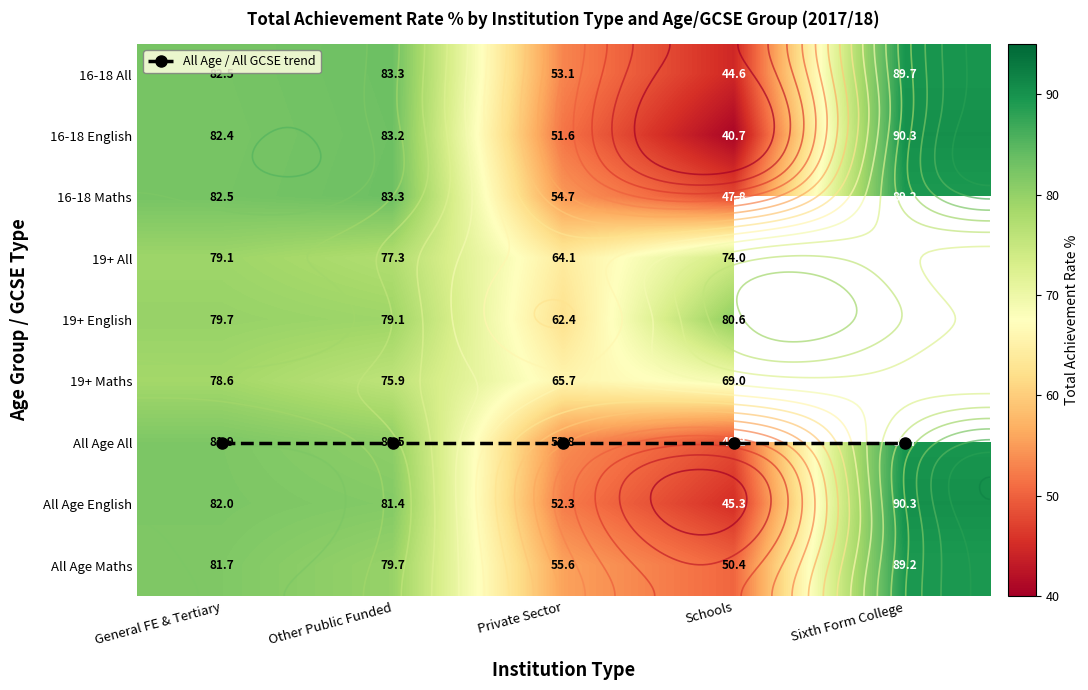

How many categories are shown in the chart?

5